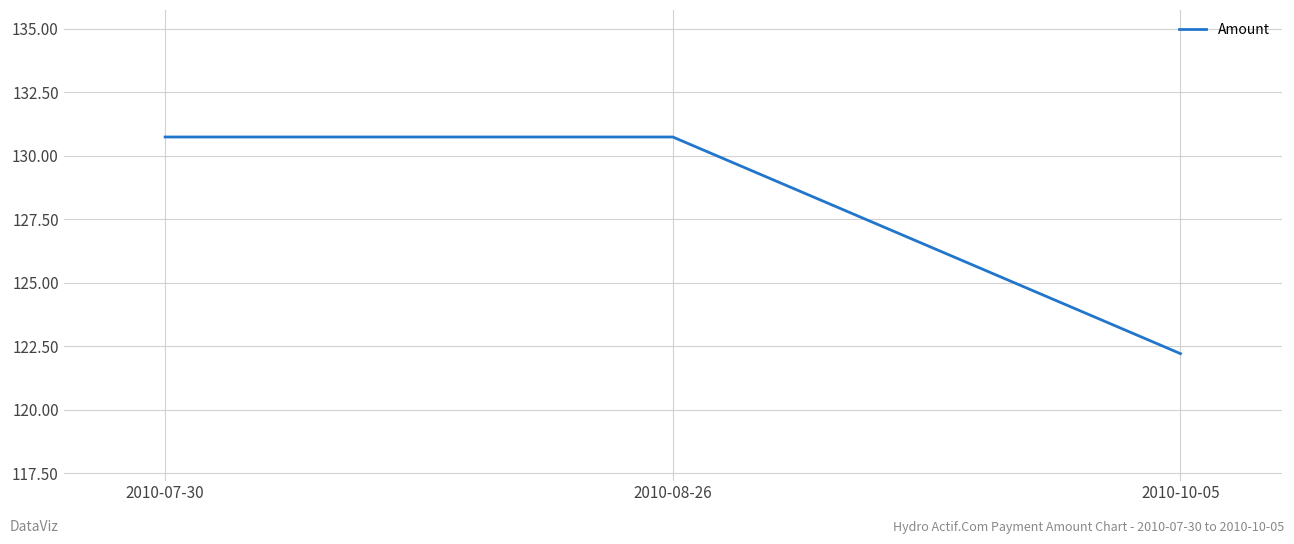

What position from the left is 2010-07-30?

1